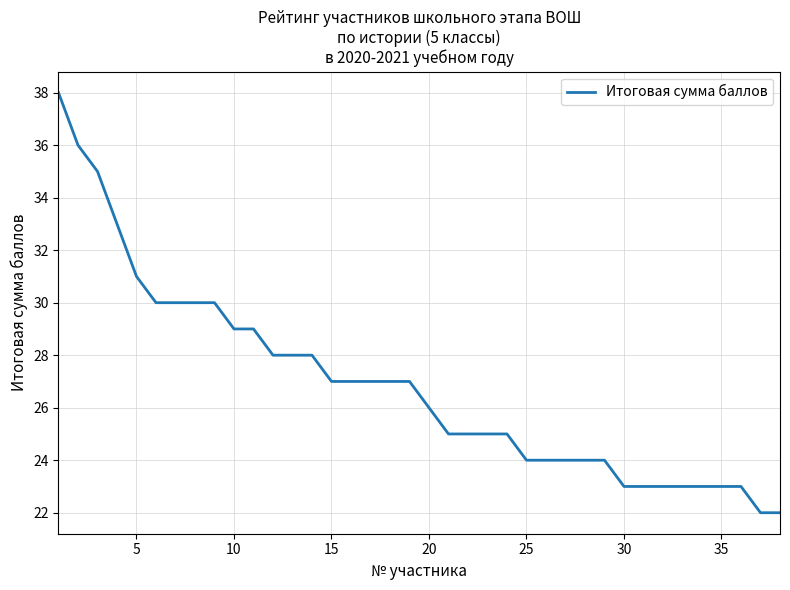

What is the greatest value displayed?

38